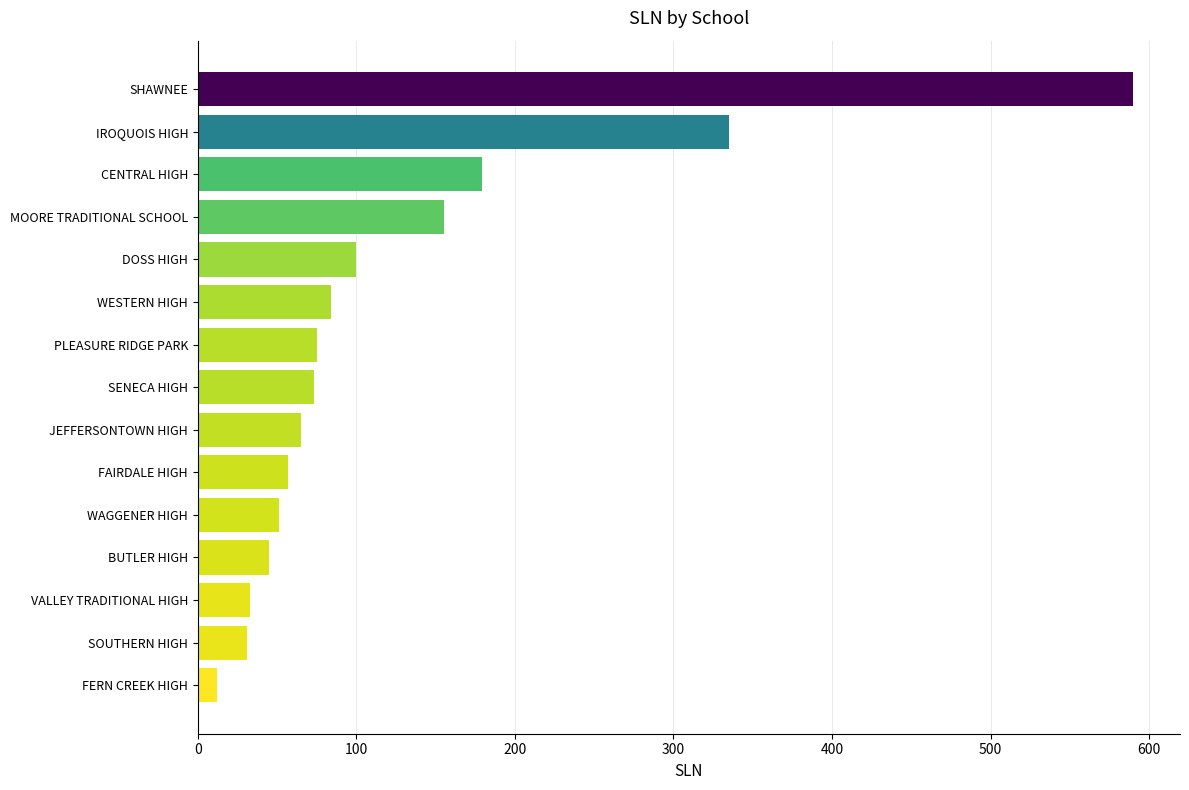

What is the label of the 1st bar from the top?

SHAWNEE